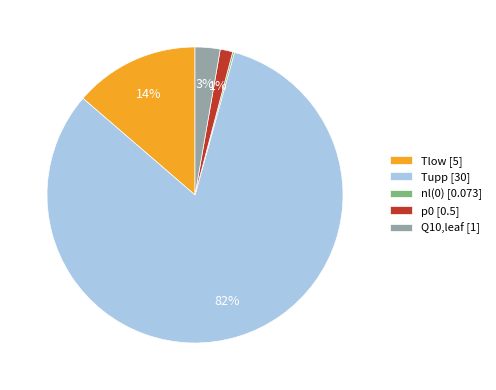

Combined, do p0 [0.5] and Tlow [5] account for over 50%?

No